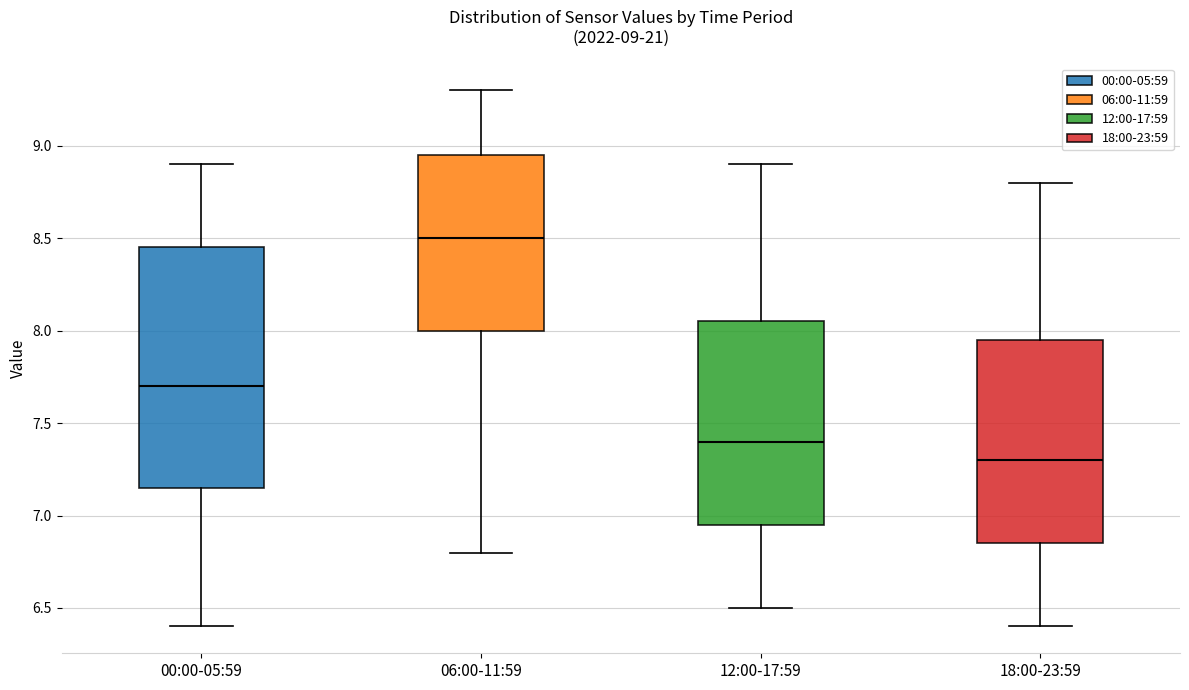

Which box is the tallest, from its lower edge to its upper edge?

00:00-05:59